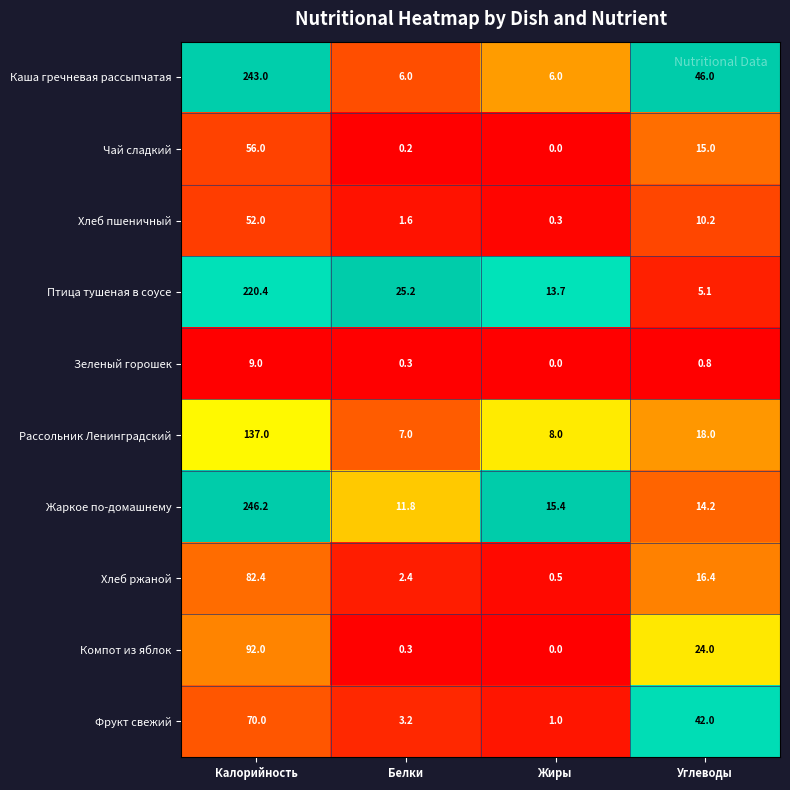

What is the sum of the Птица тушеная в соусе values at Жиры and Белки?

38.9